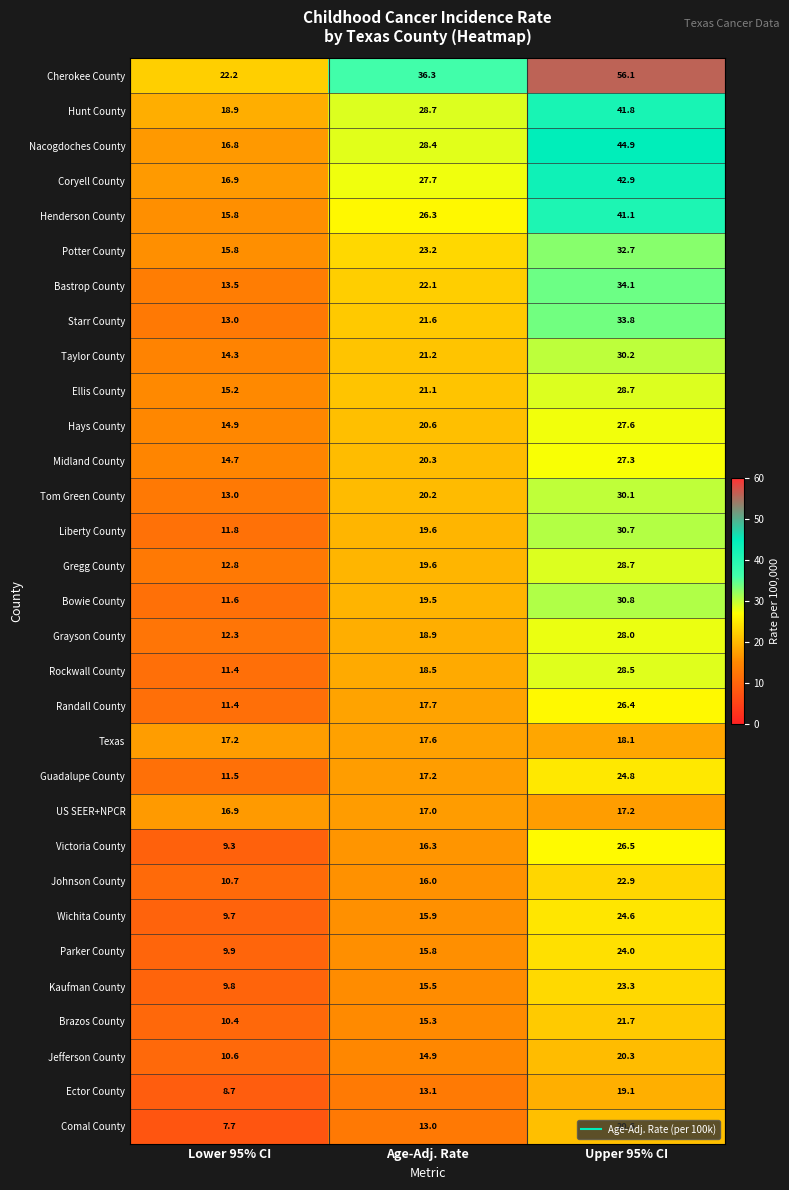

Between Lower 95% CI and Upper 95% CI, which series saw the biggest shift?

Cherokee County